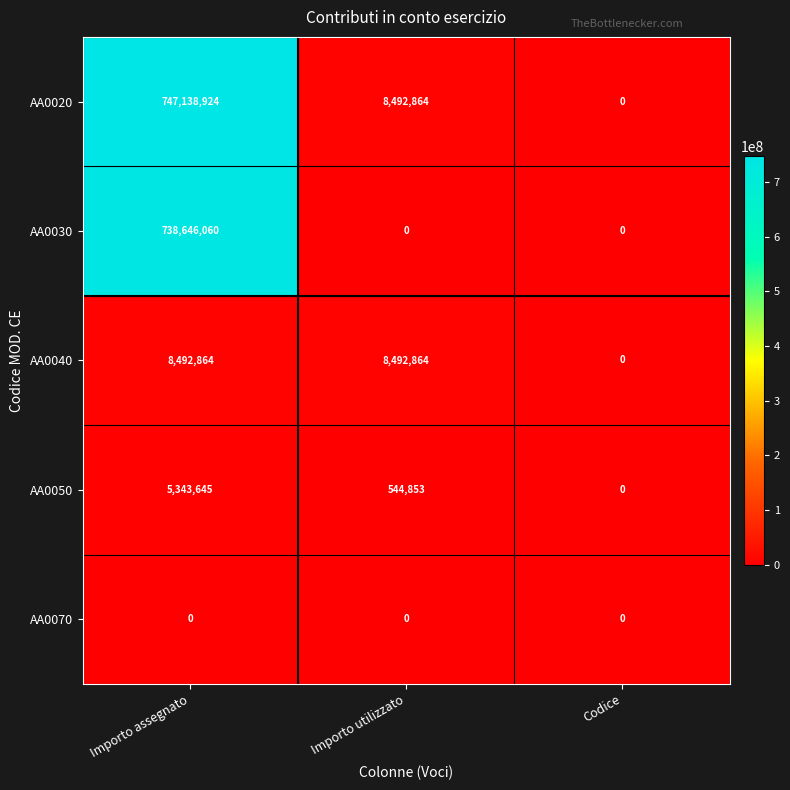

Is it true that AA0050 equals 2331916 at Codice?

False